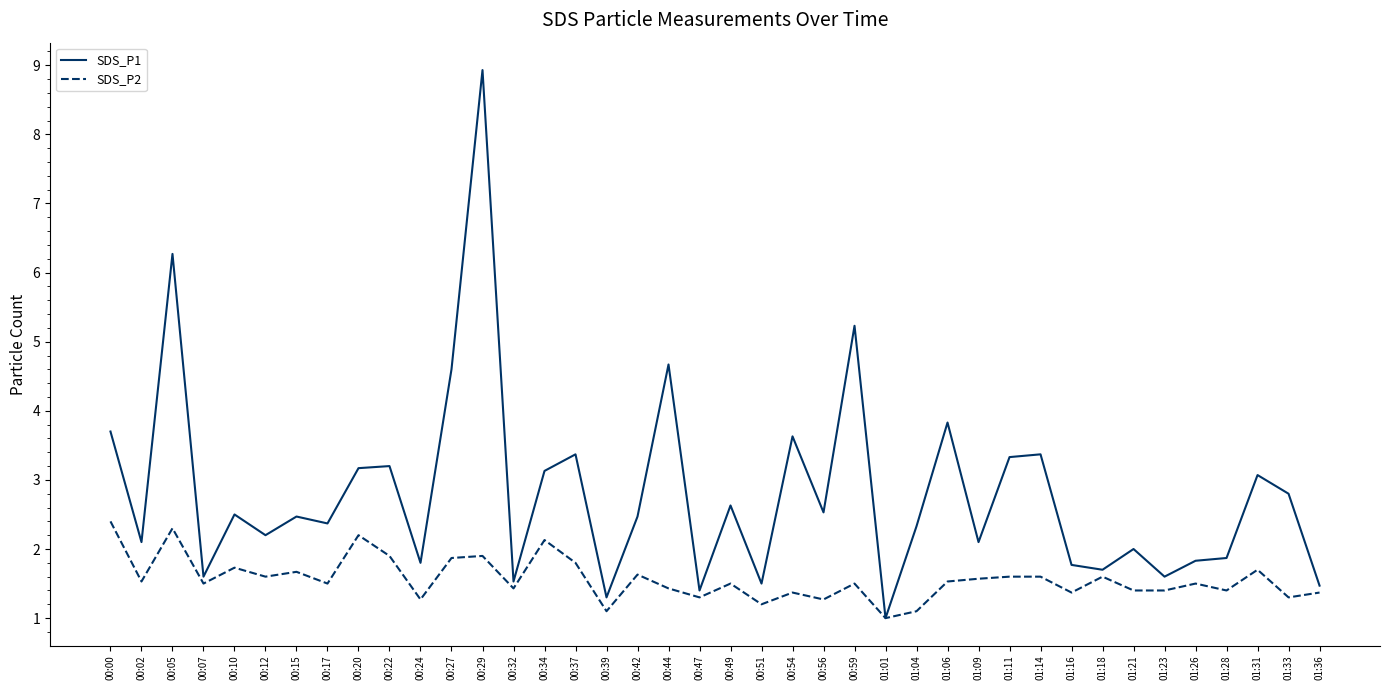

What is the minimum value shown in the chart?

1.0